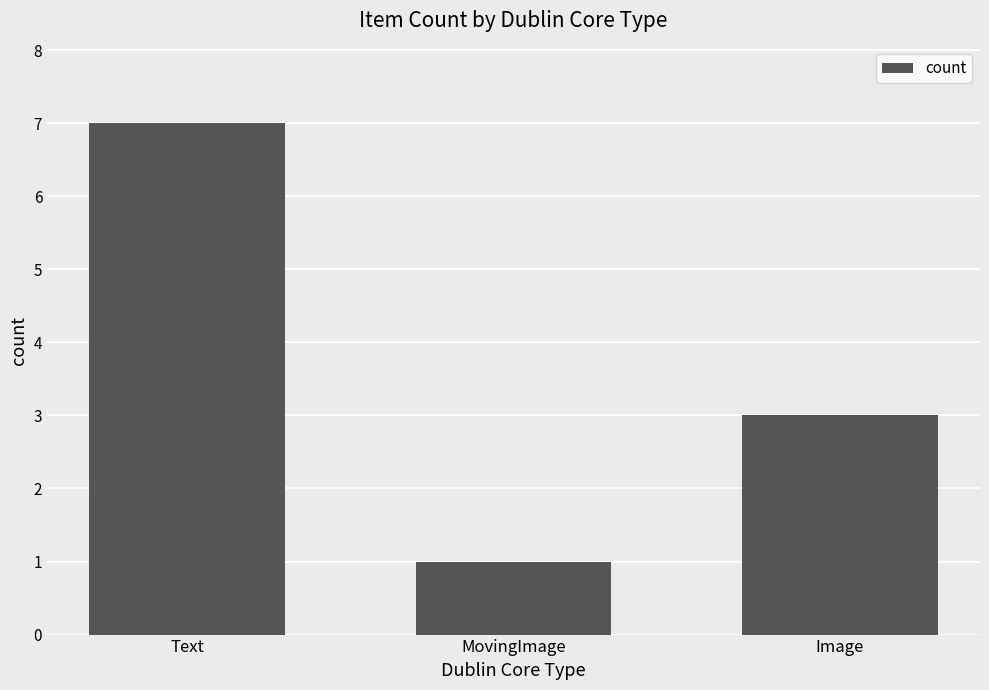

Does the chart contain stacked bars?

No